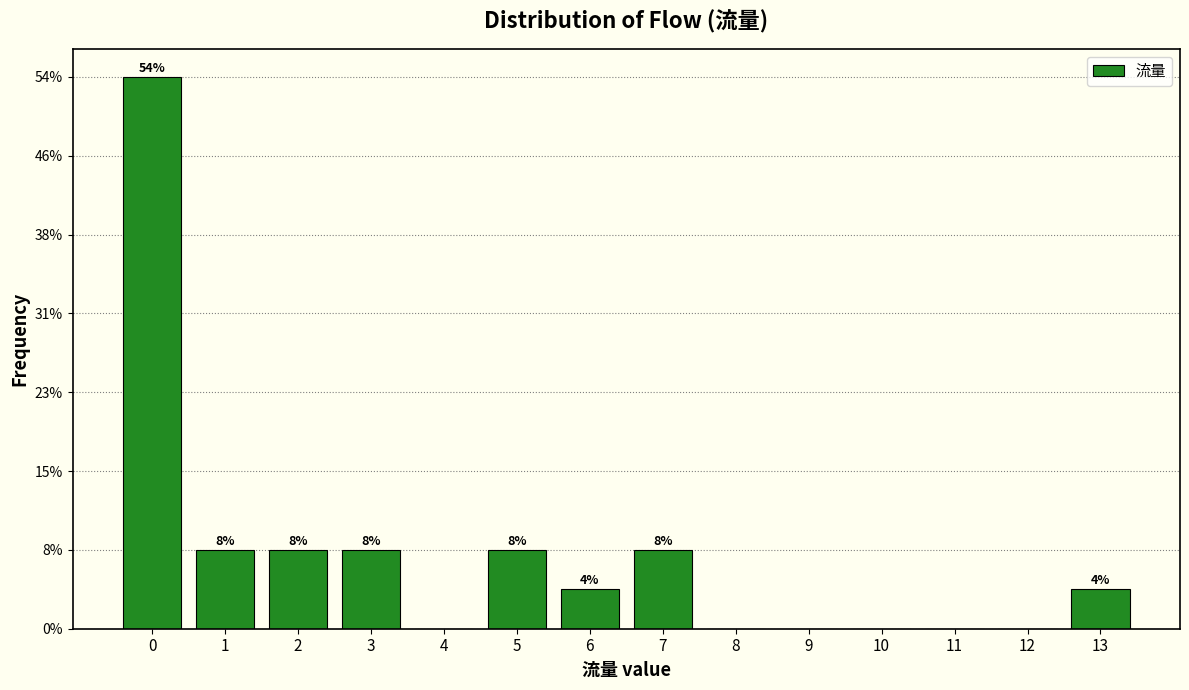

Are the bars horizontal?

No